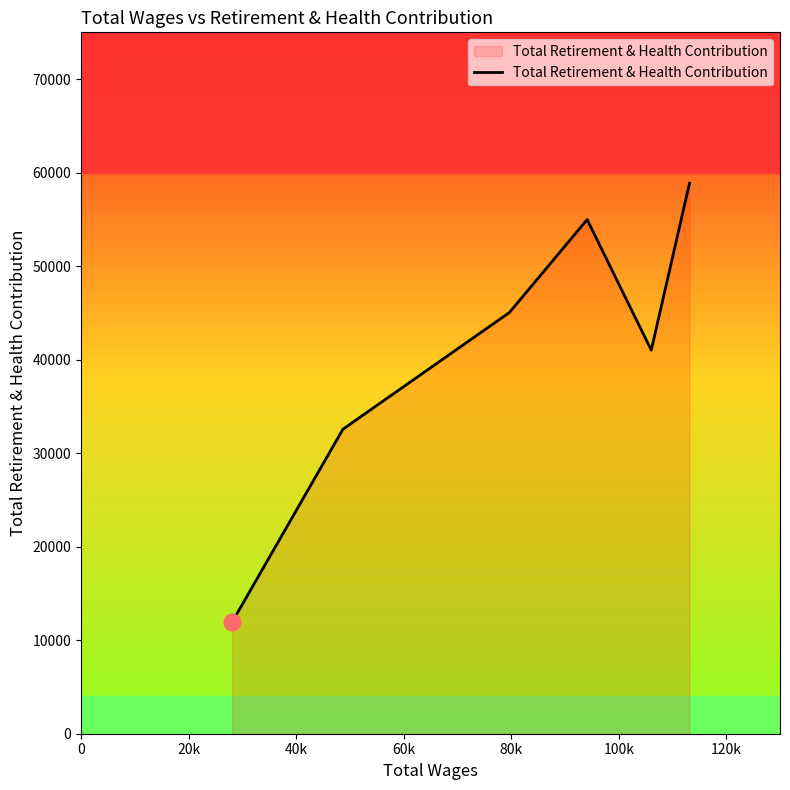

What is the average value?

40732